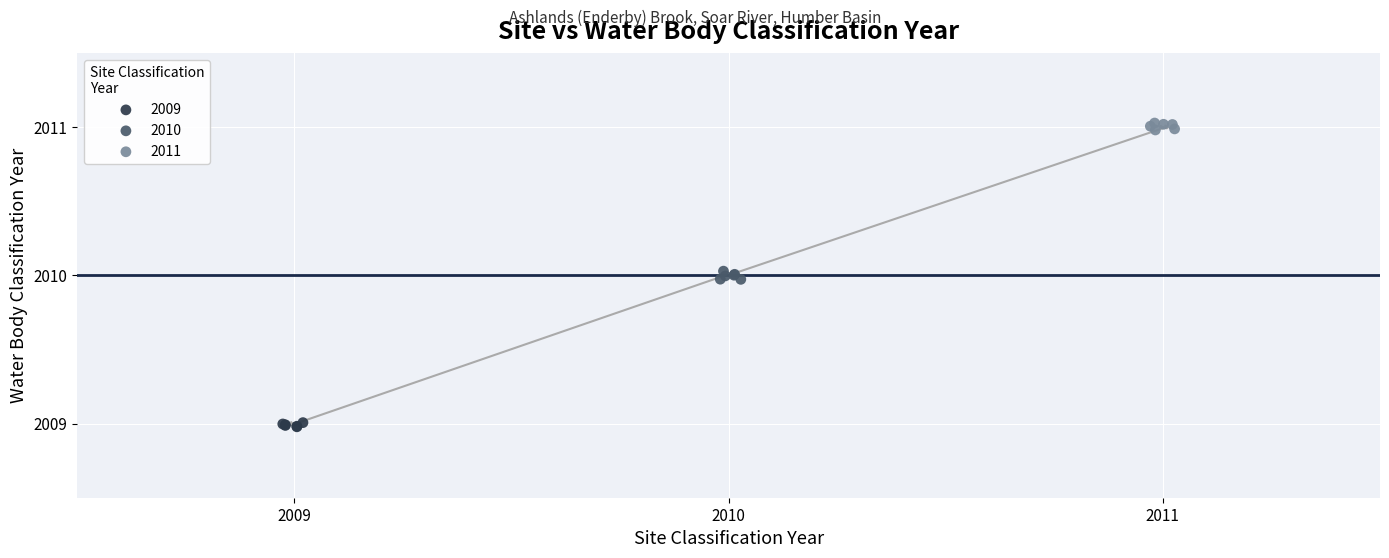

Which series contains the highest Y value?

2011